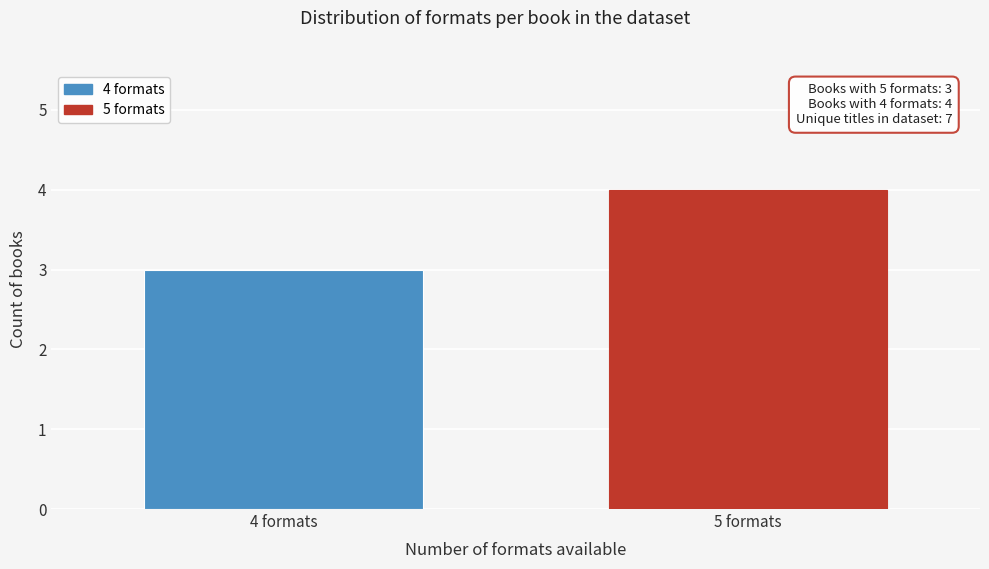

Reading right to left, list all the values displayed in this chart.

4	3